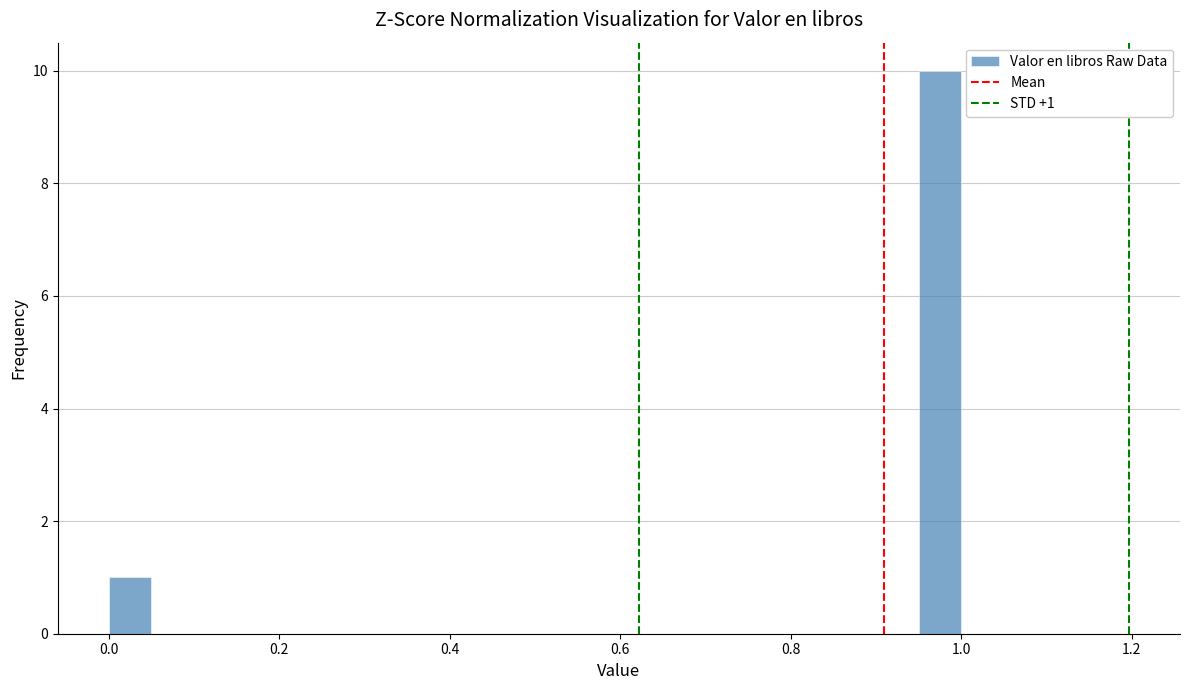

Around what value on the x-axis is the tallest bar? Give the approximate position of its centre, as read against the axis.

0.98